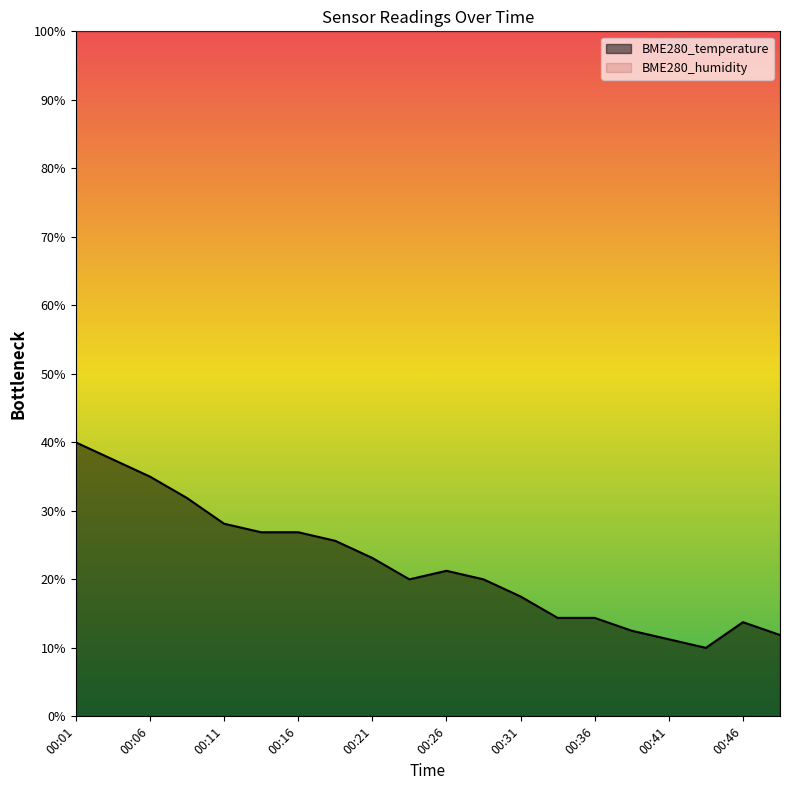

What is the sum of the values at 00:09 and 00:16?

58.7